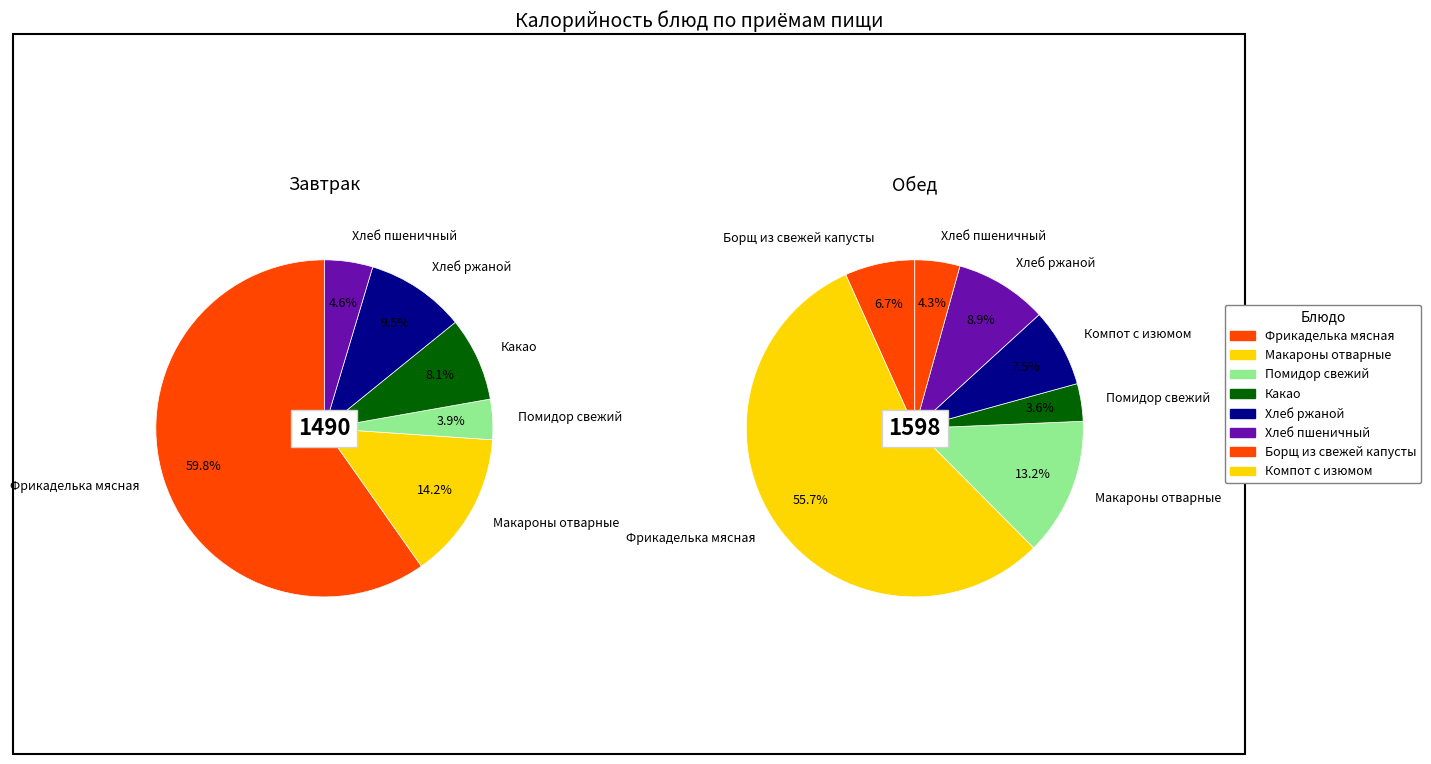

Does any single category account for the majority?

Yes